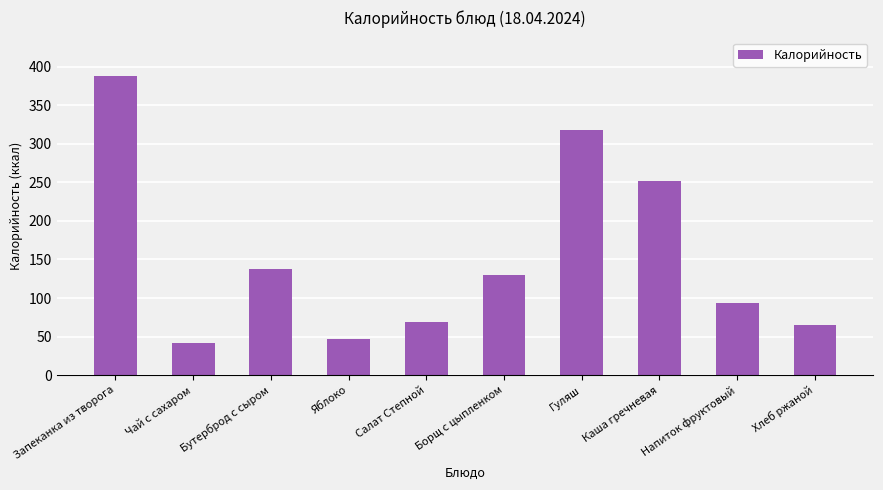

What position from the left is Гуляш?

7